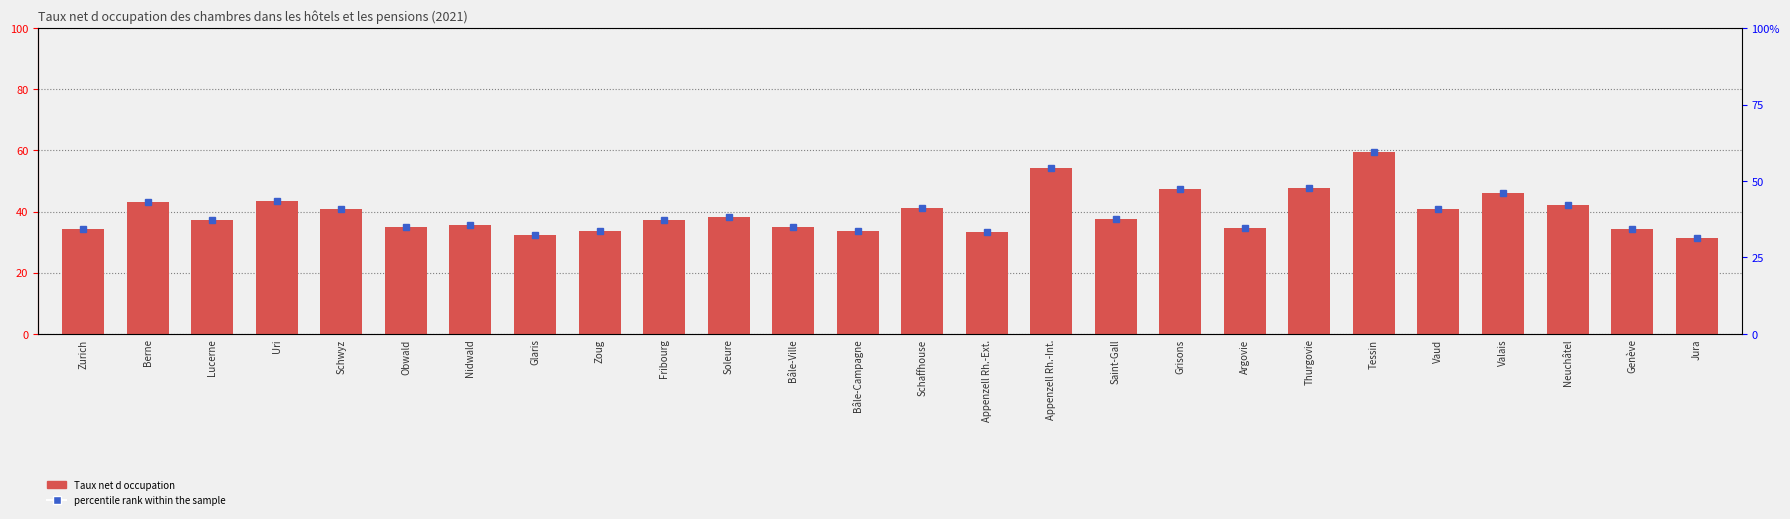

At which category does the chart reach its minimum across all series?

Jura